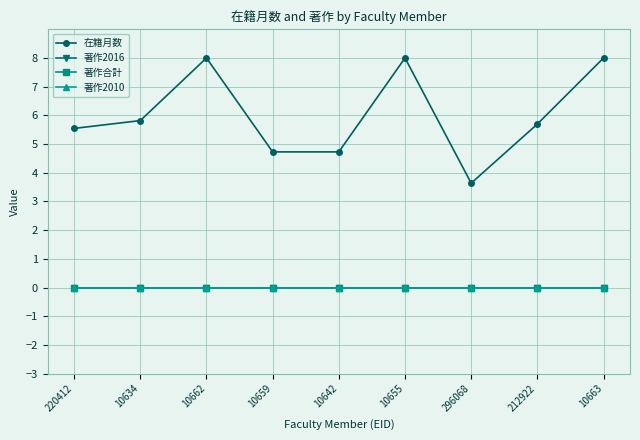

Which series has the largest total across all categories?

在籍月数